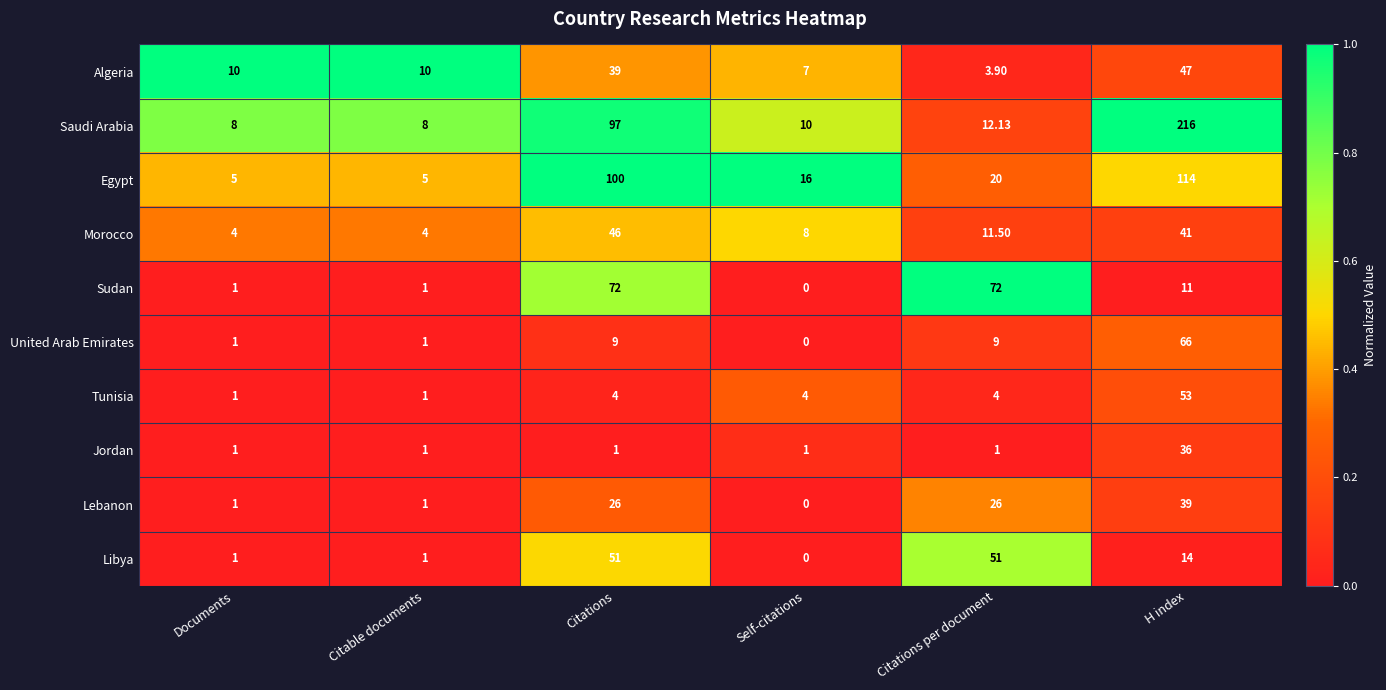

Rank the series by their maximum value, from highest to lowest.

Saudi Arabia, Egypt, Sudan, United Arab Emirates, Tunisia, Libya, Algeria, Morocco, Lebanon, Jordan